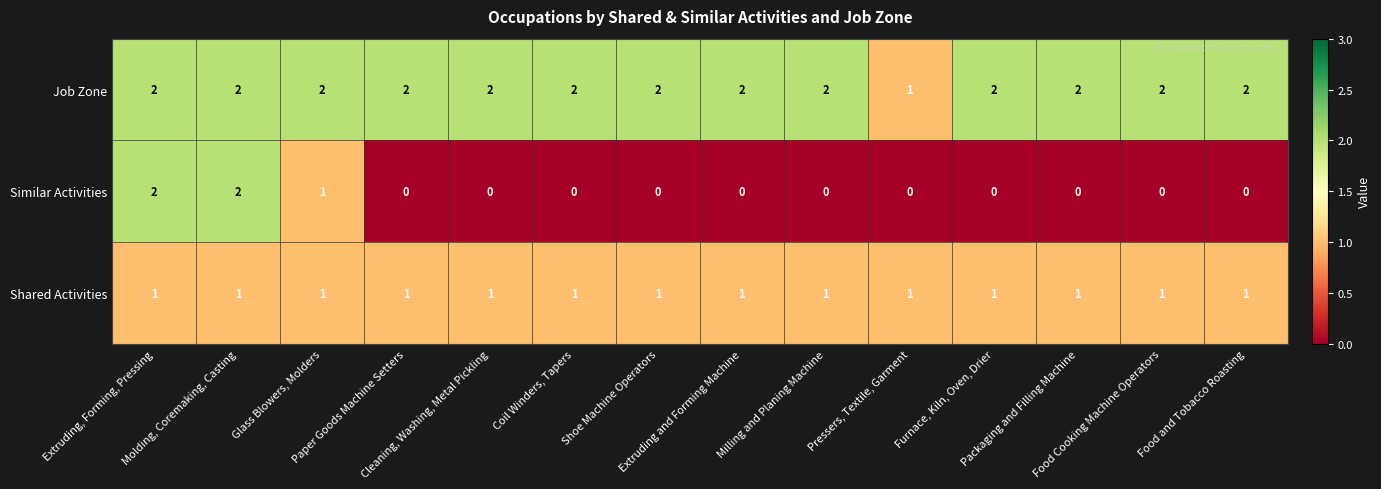

What is the sum of all Similar Activities values?

5